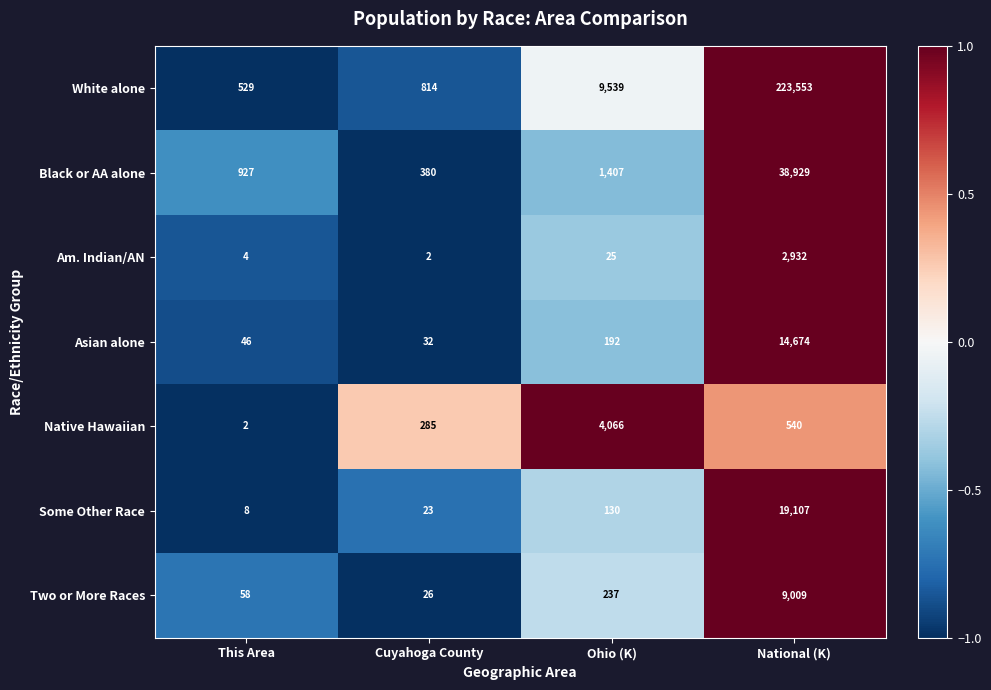

Is it true that Two or More Races equals 5973 at National (K)?

False